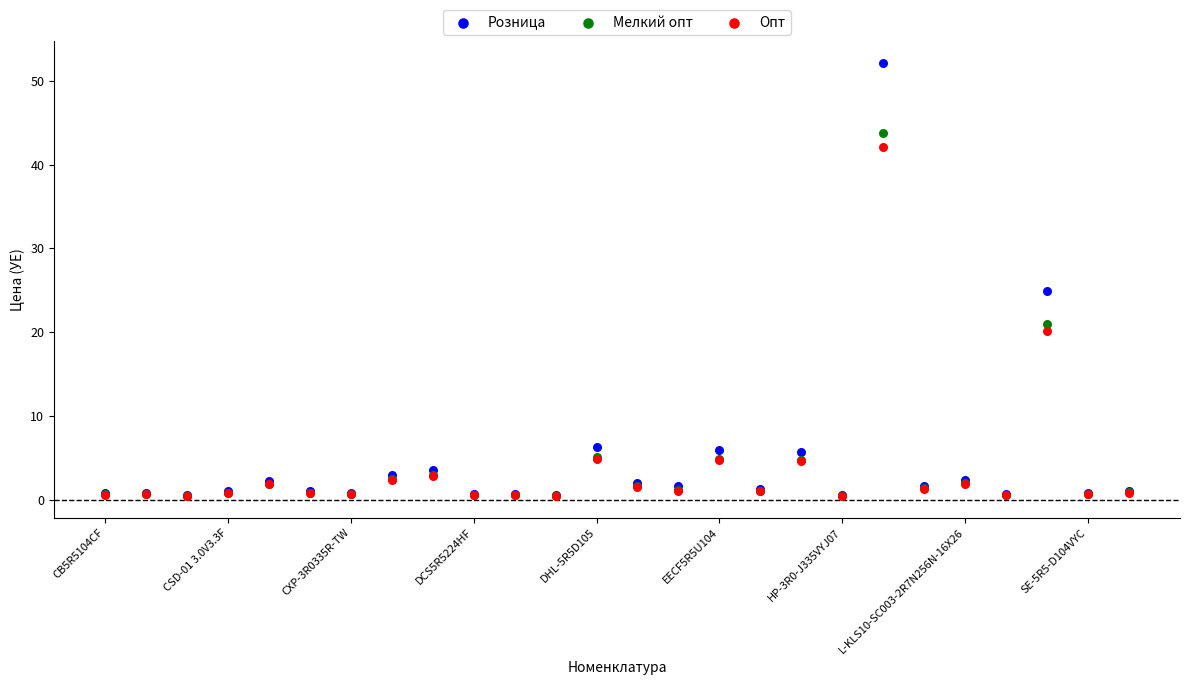

In the Мелкий опт series, what Y value is closest to 22?

20.9